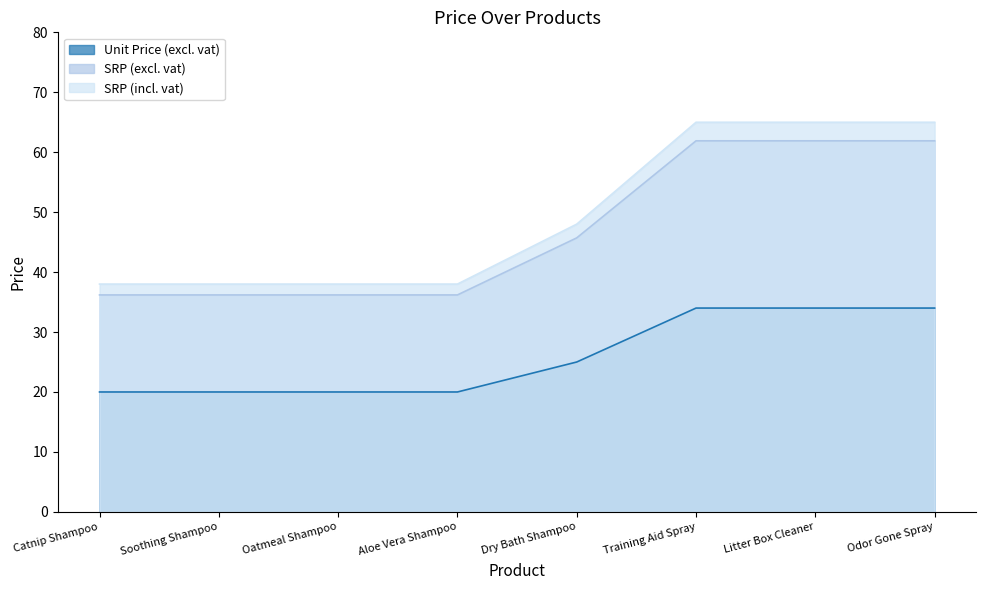

Rank the series by their maximum value, from highest to lowest.

SRP (incl. vat), SRP (excl. vat), Unit Price (excl. vat)